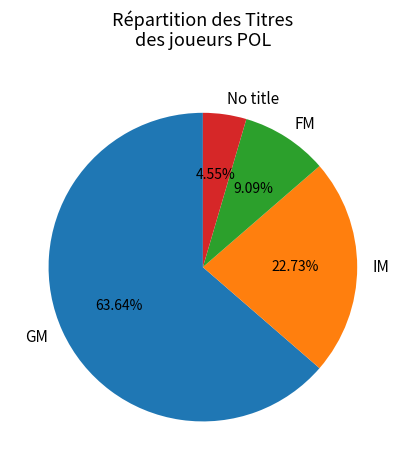

How many slices are in this pie chart?

4